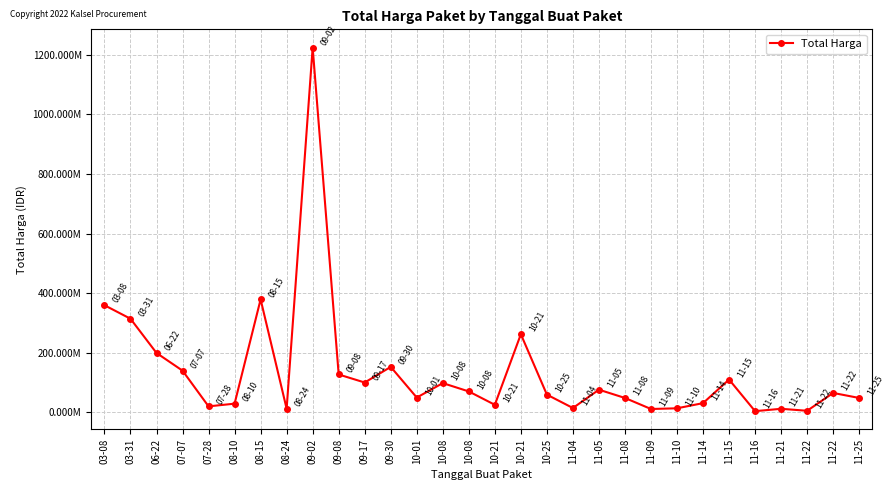

How many interior local valleys (lower than both neighbors) does the data have?

9